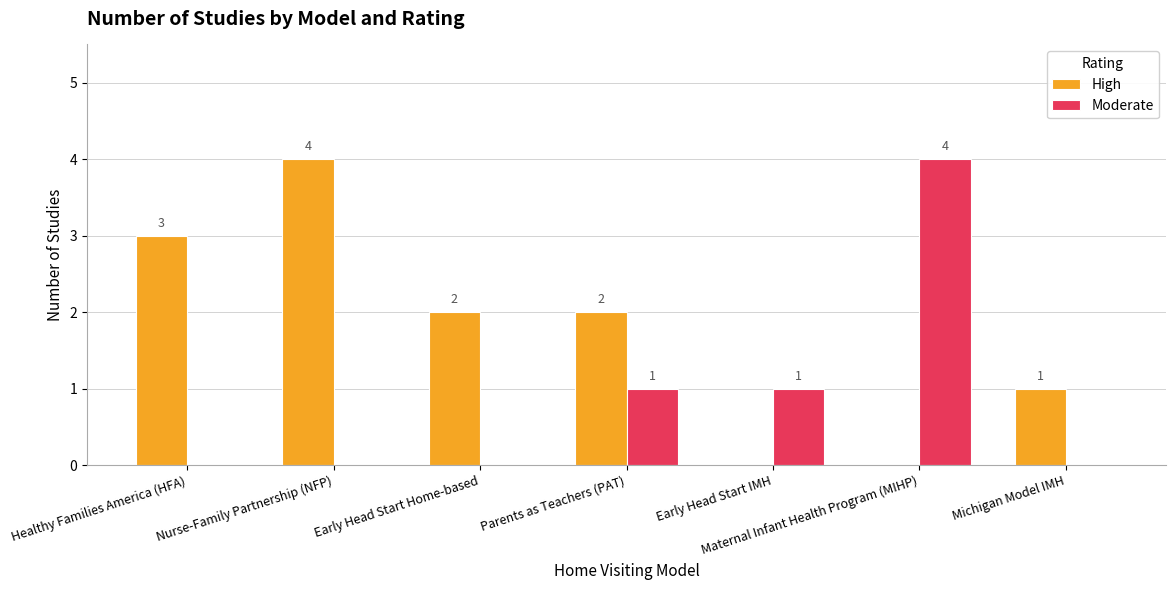

How many series are shown in this chart?

2